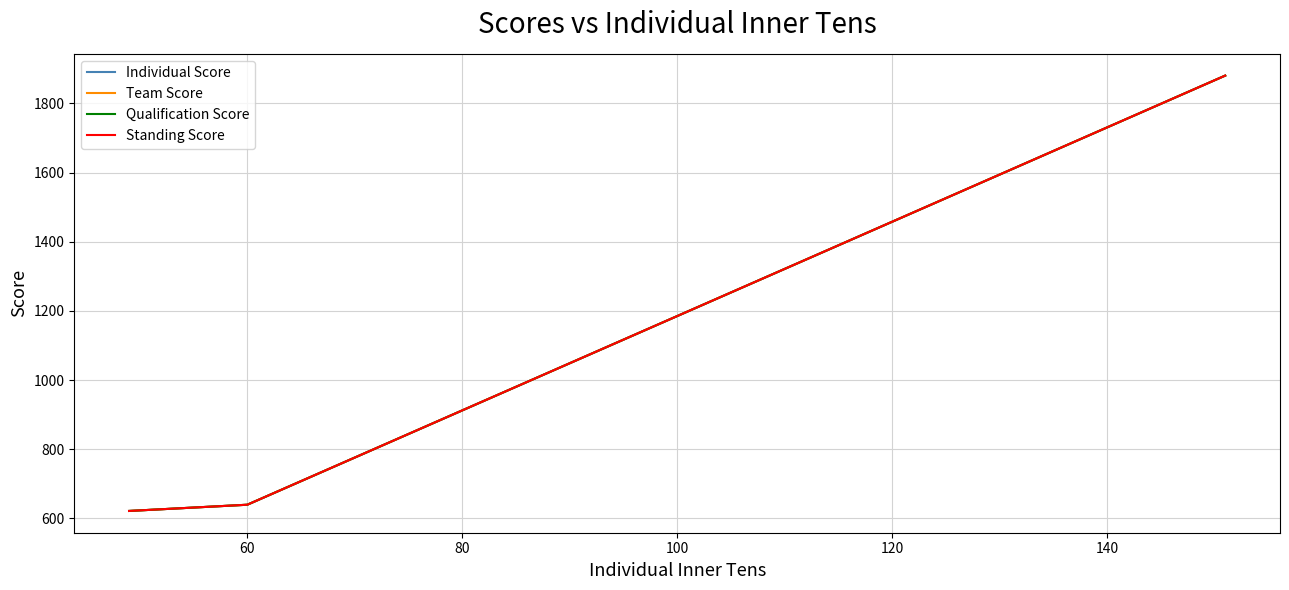

Which series has the widest spread of values?

Individual Score